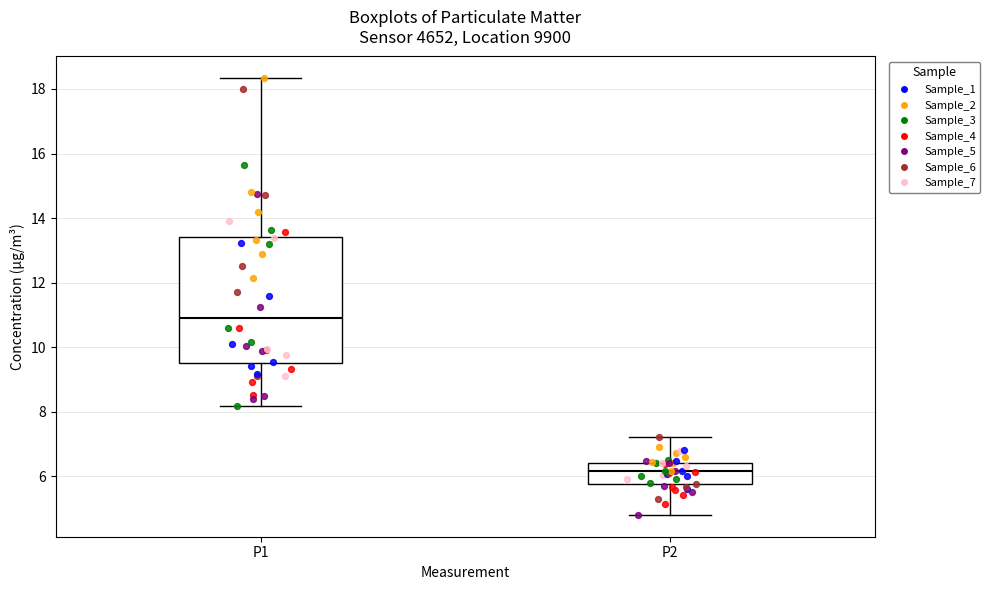

Which box has the lowest median line?

P2